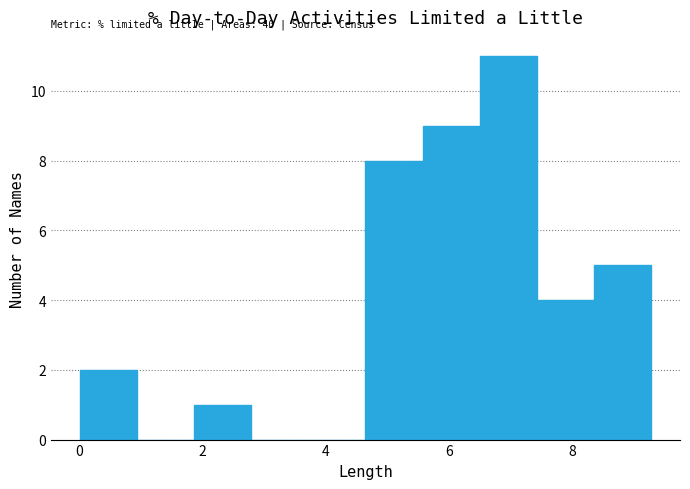

Which range on the x-axis has the tallest bar?

6.6 to 7.4